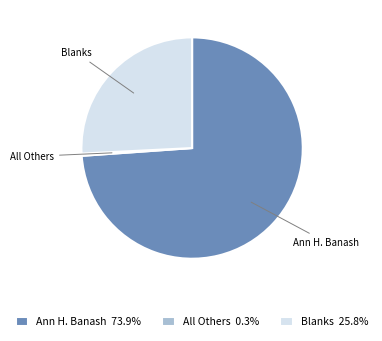

Which slice is the smallest?

All Others